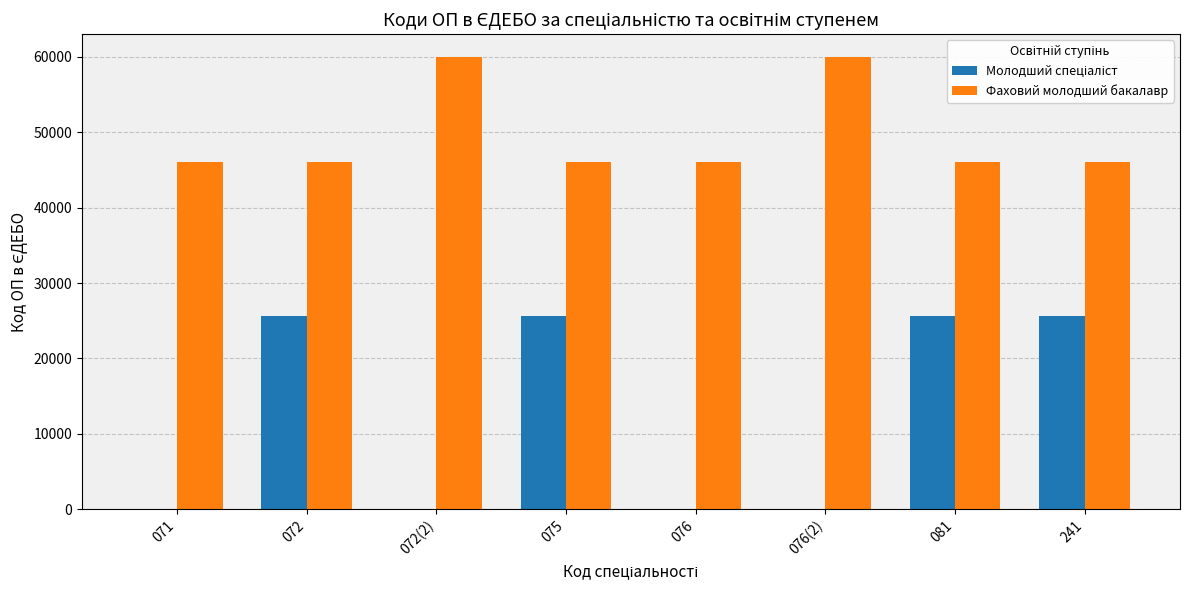

The value of Фаховий молодший бакалавр at 076 is 46084. True or false?

True